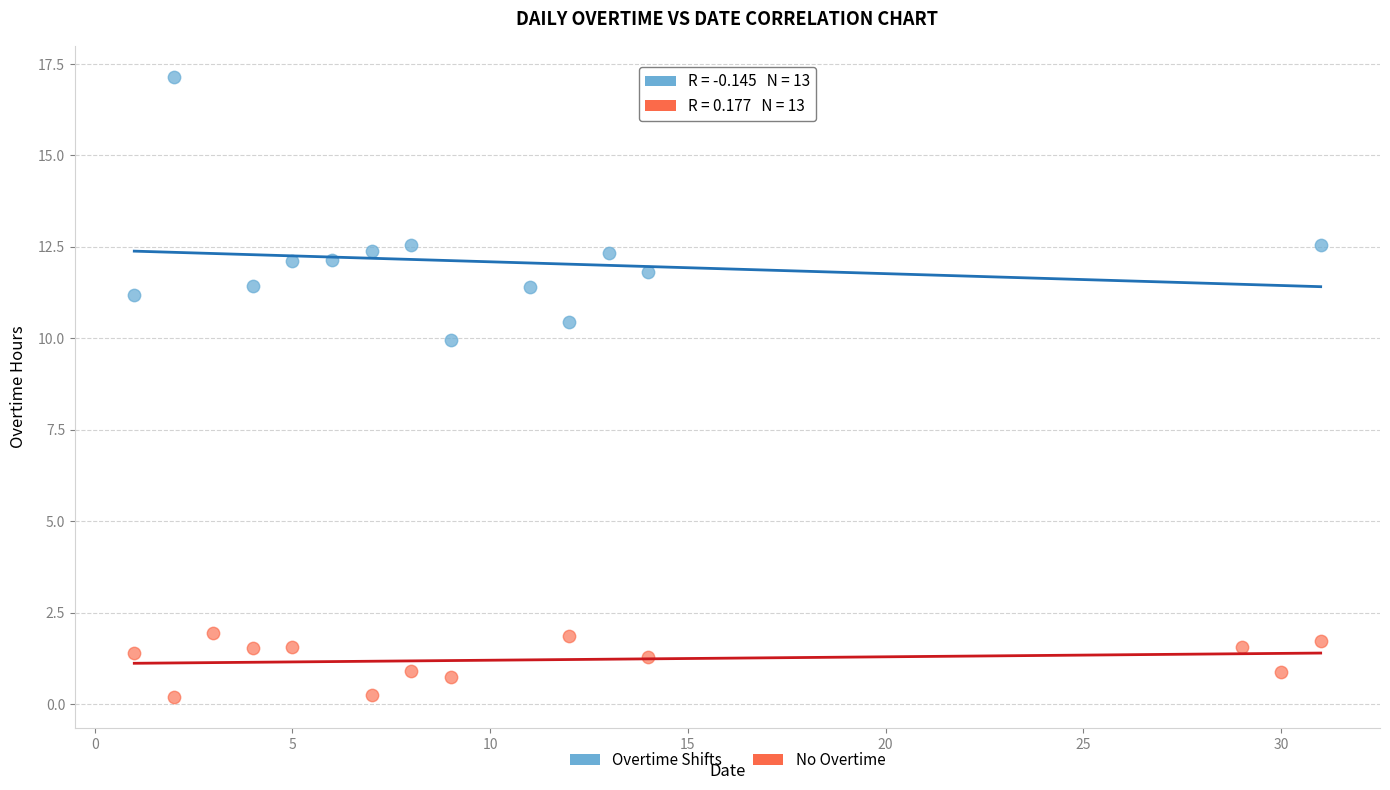

Which series has the widest spread of Y values?

Overtime Shifts